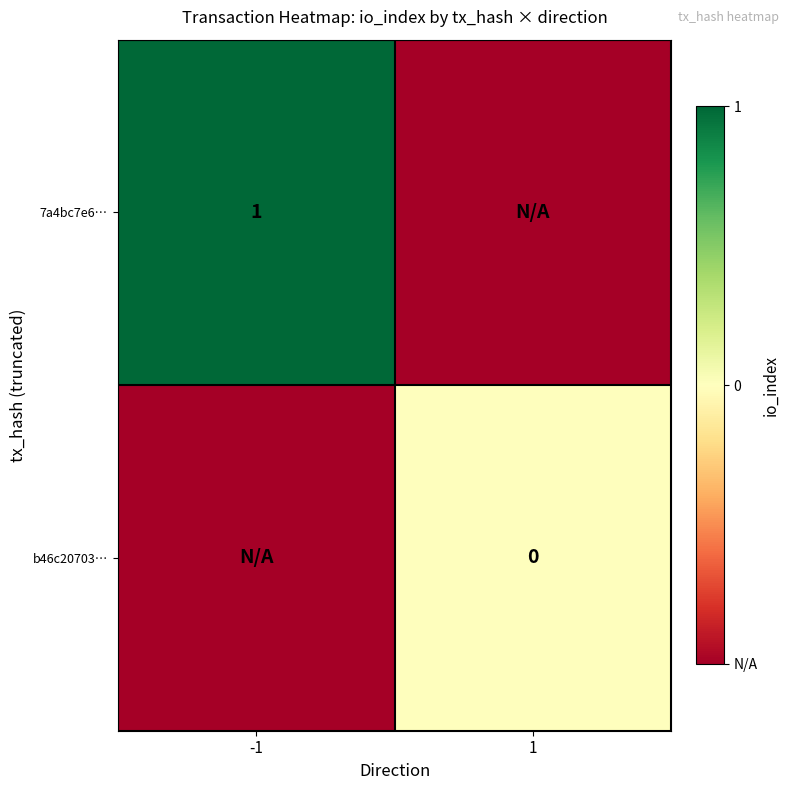

Which series changed the most between -1 and 1?

7a4bc7e6…